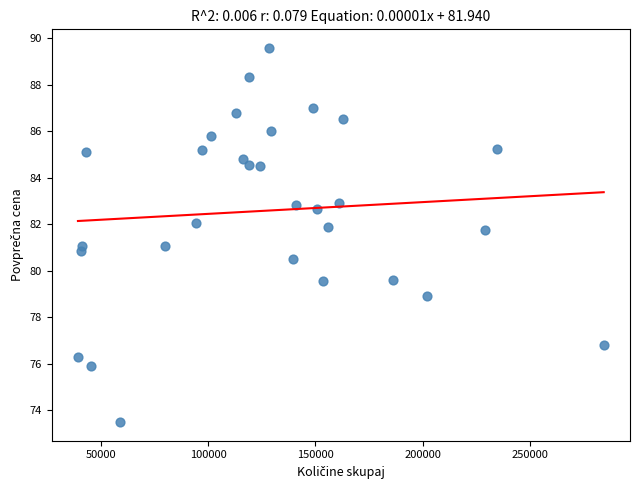

What is the range of X values (max minus min)?

245396.0